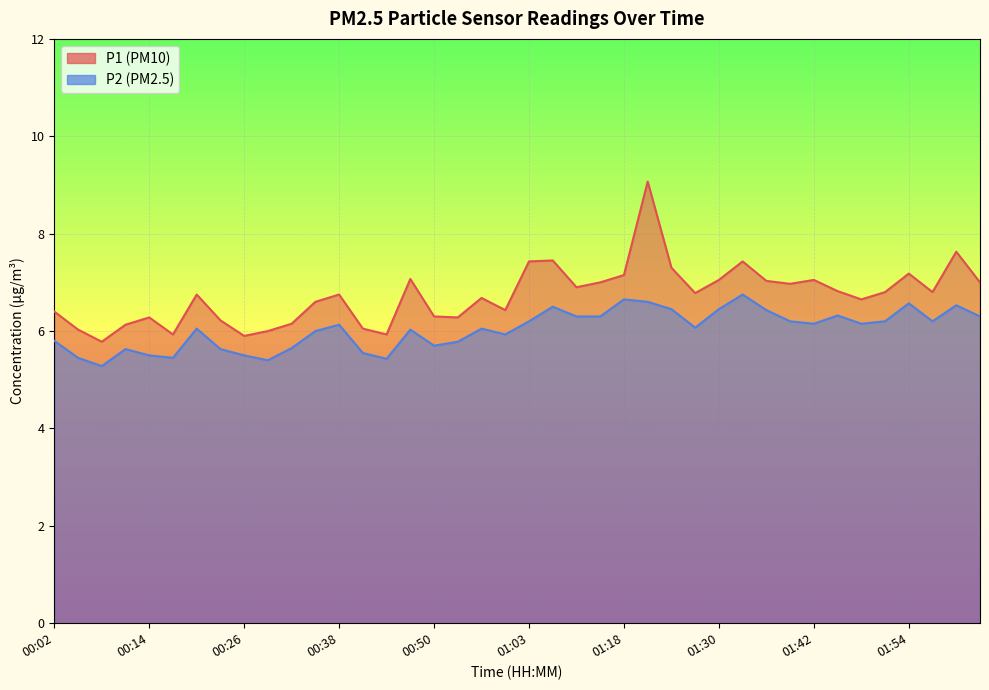

Between 00:29 and 00:53, which is larger?

00:53